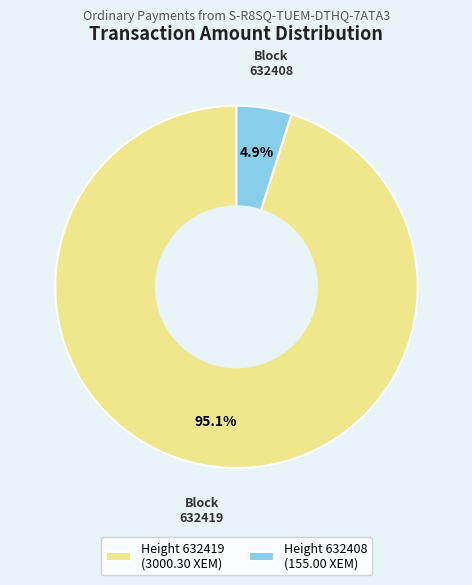

Rank the categories by value from lowest to highest.

632408, 632419